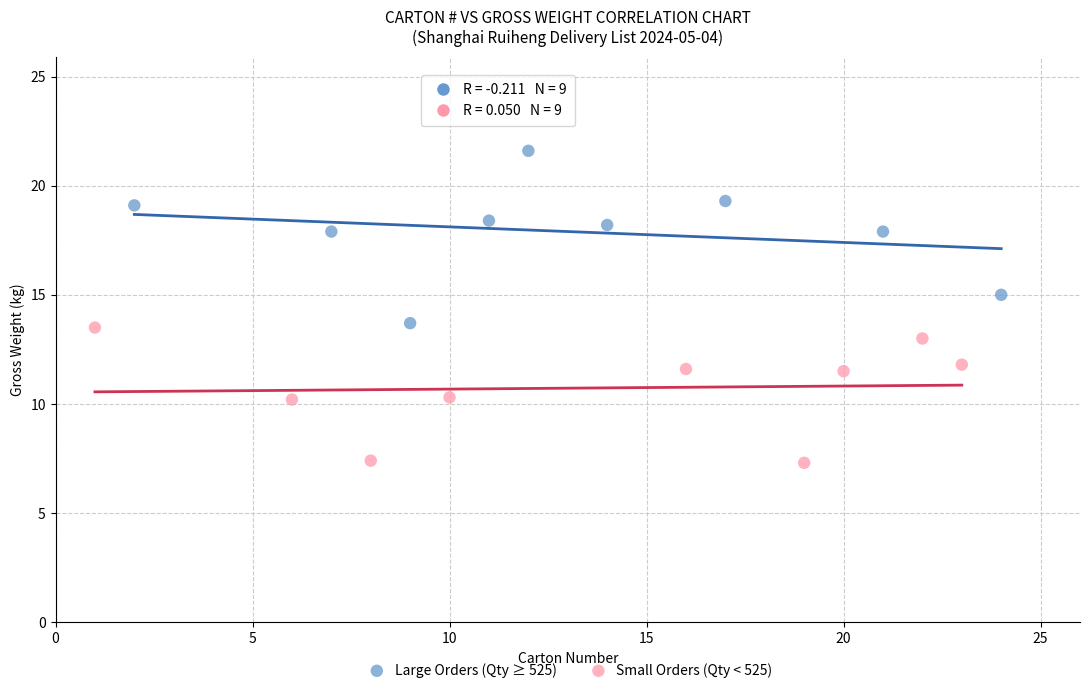

What are all the series names shown in the legend?

Large Orders (Qty ≥ 525), Small Orders (Qty < 525)